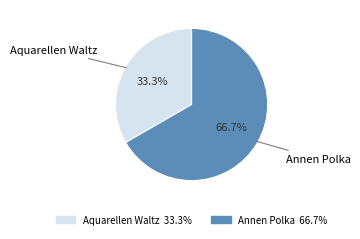

Is it true that Annen Polka is 67% of the pie?

True